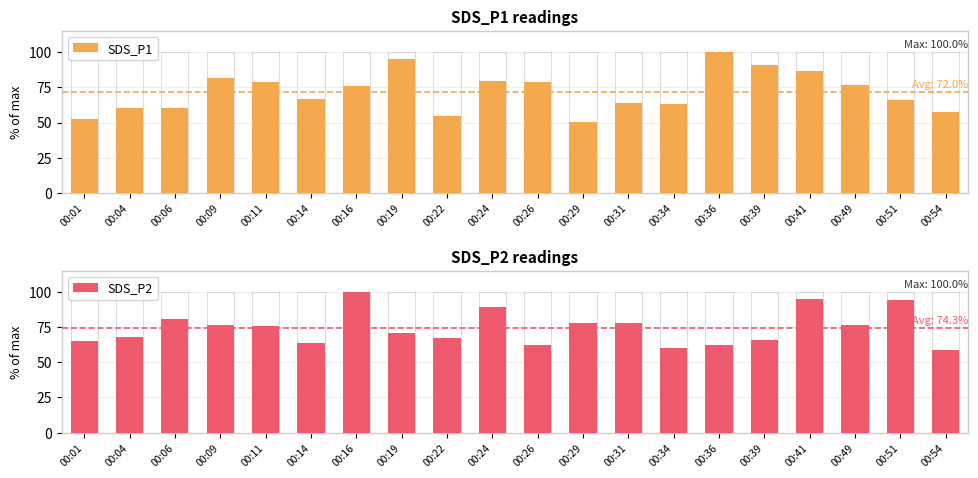

Where is SDS_P1 nearest to the value 75?

00:16